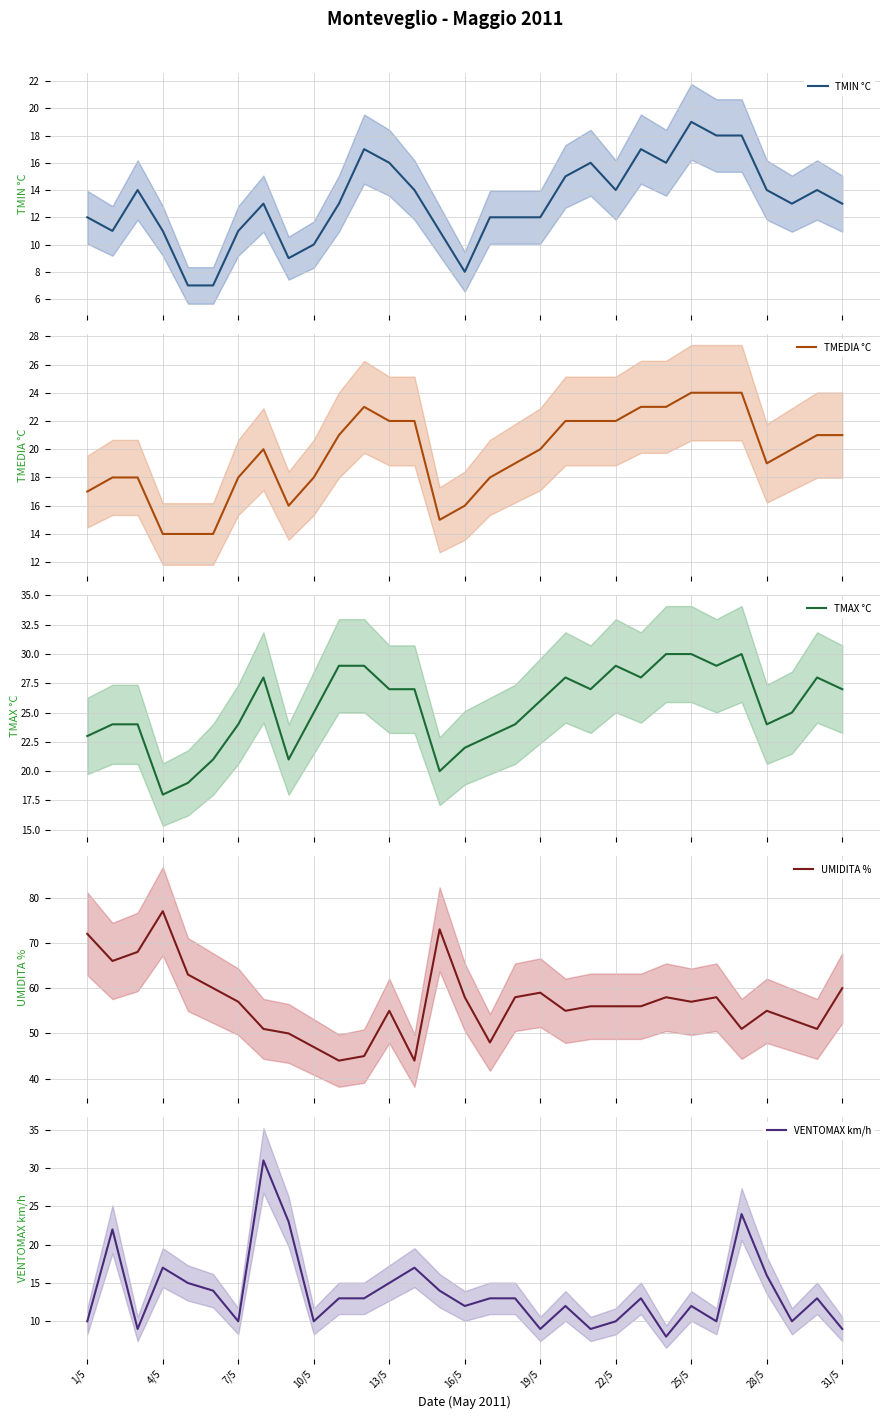

True or false: TMIN °C and UMIDITA % intersect in this chart.

False